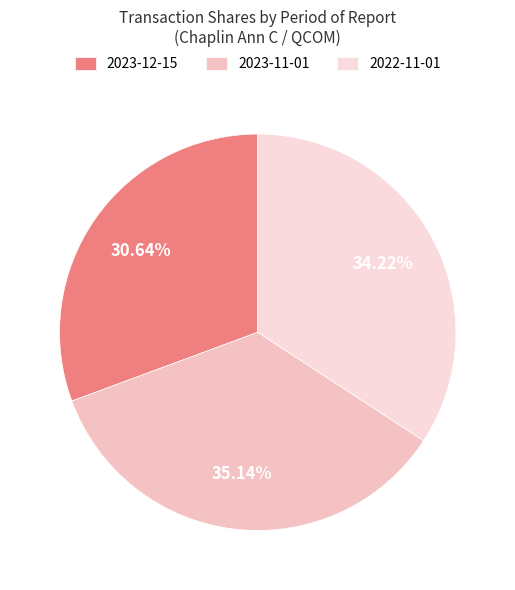

What is the total percentage of 2023-11-01 and 2022-11-01?

69.4%